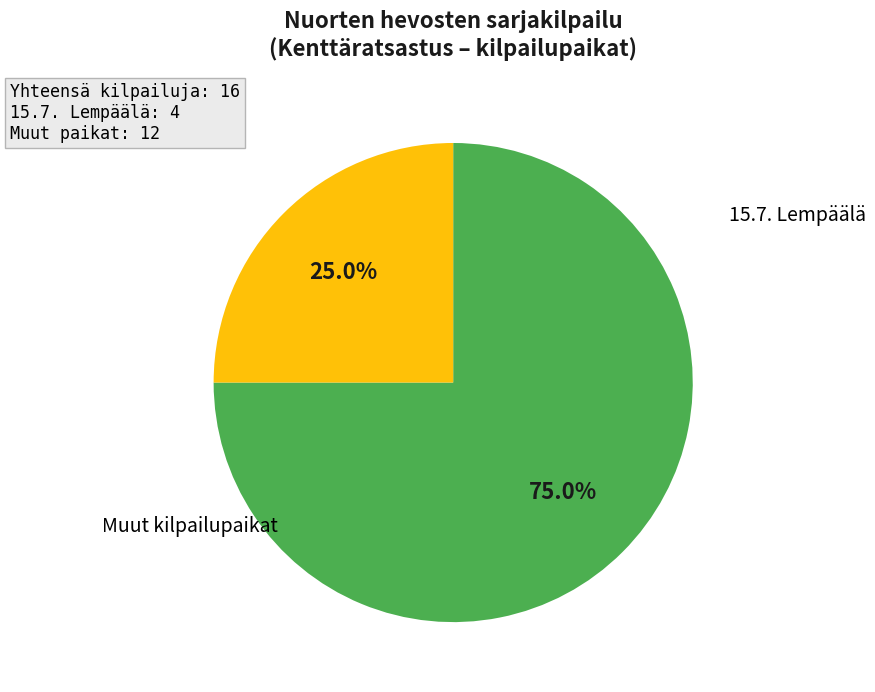

Is there any slice that represents more than half of the pie?

Yes